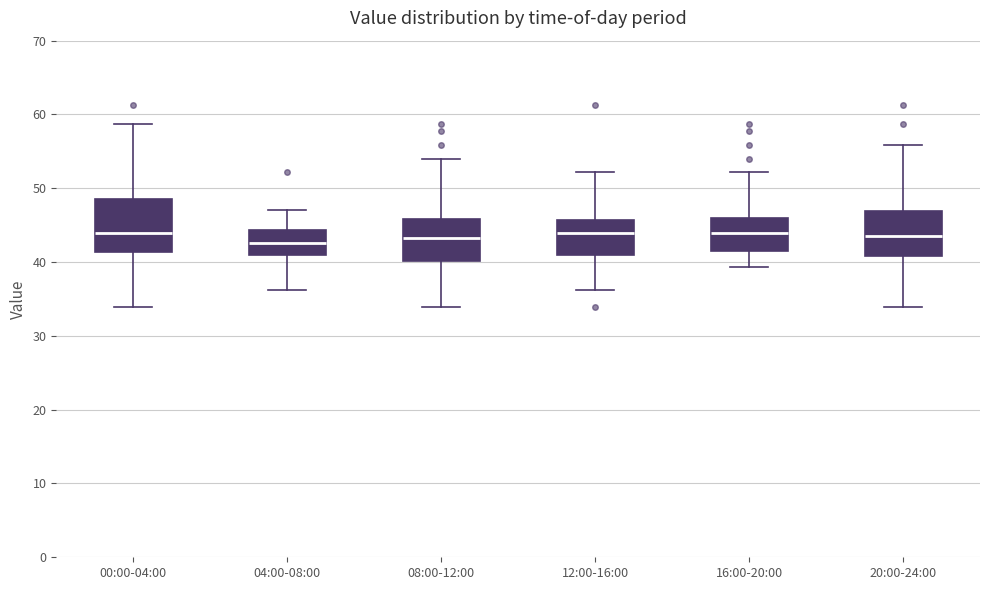

Reading left to right, read every box against the y-axis: the position of its median line, the range the box covers, and the ends of its whiskers. The values are not printed on the chart, so give them approximately, as read against the axis.

00:00-04:00: median 44, box 41 to 48, whiskers 34 to 59
04:00-08:00: median 43, box 41 to 44, whiskers 36 to 47
08:00-12:00: median 43, box 40 to 46, whiskers 34 to 54
12:00-16:00: median 44, box 41 to 46, whiskers 36 to 52
16:00-20:00: median 44, box 42 to 46, whiskers 39 to 52
20:00-24:00: median 44, box 41 to 47, whiskers 34 to 56